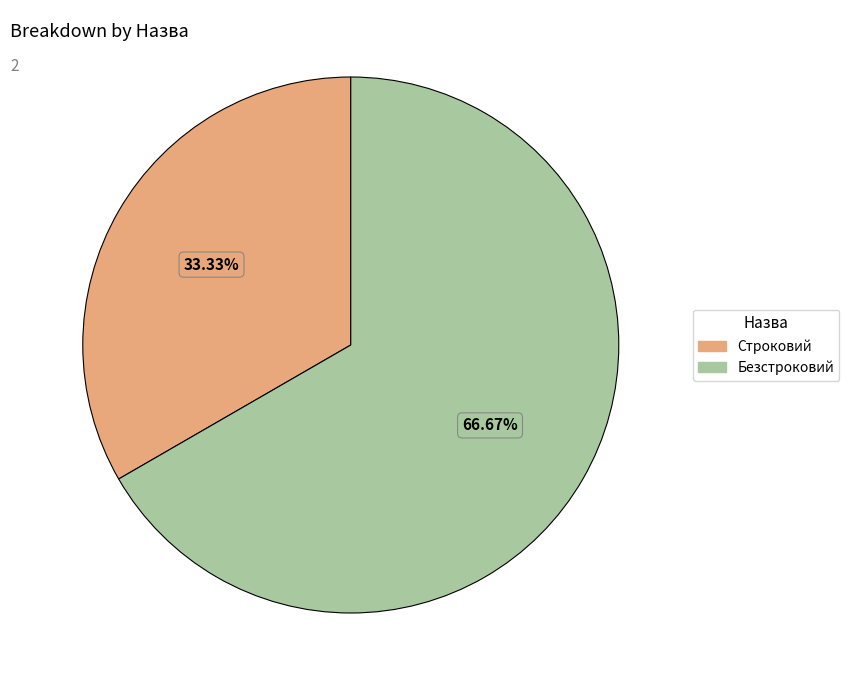

Which slice represents more than half of the pie?

Безстроковий